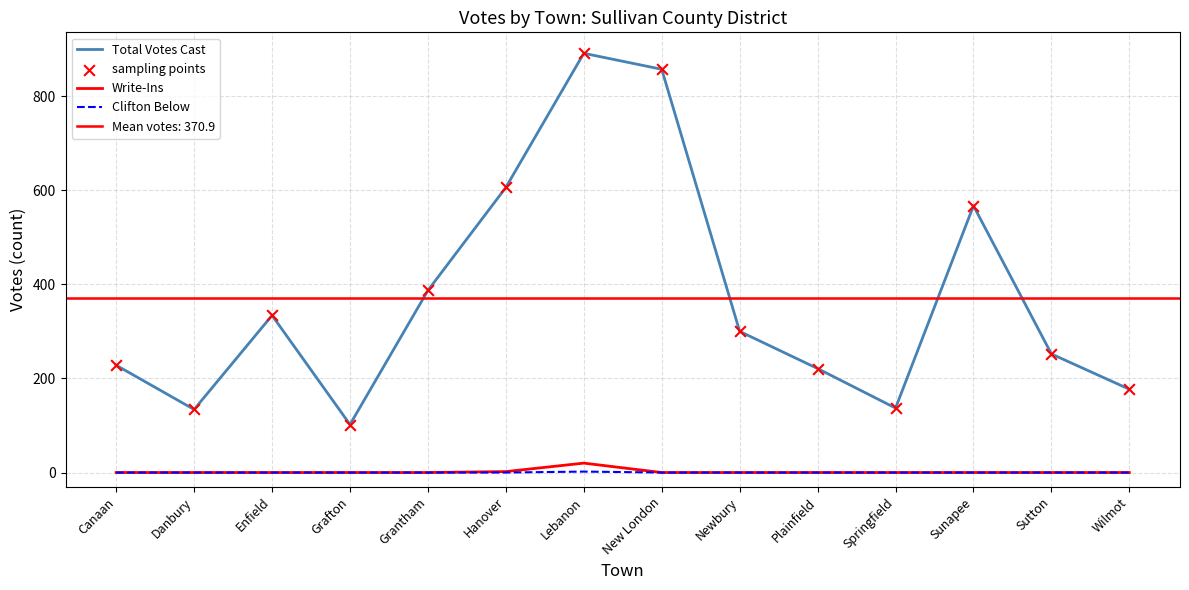

At which category is the sum across all series the highest?

Lebanon